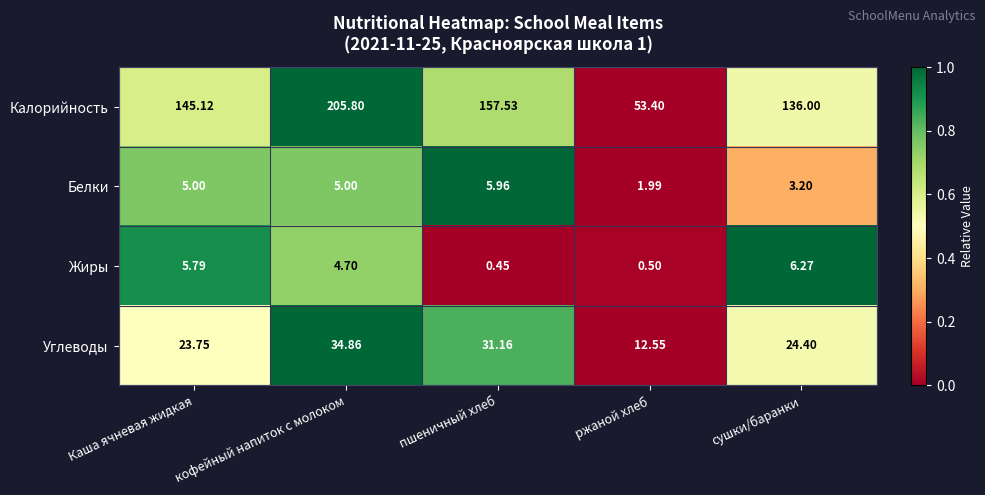

Which series has the widest spread of values?

Калорийность